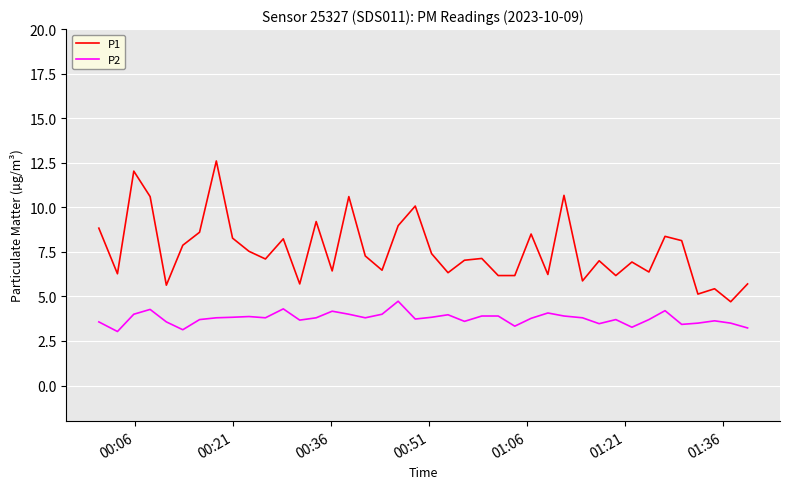

What is the lowest value of the P2 series?

3.0